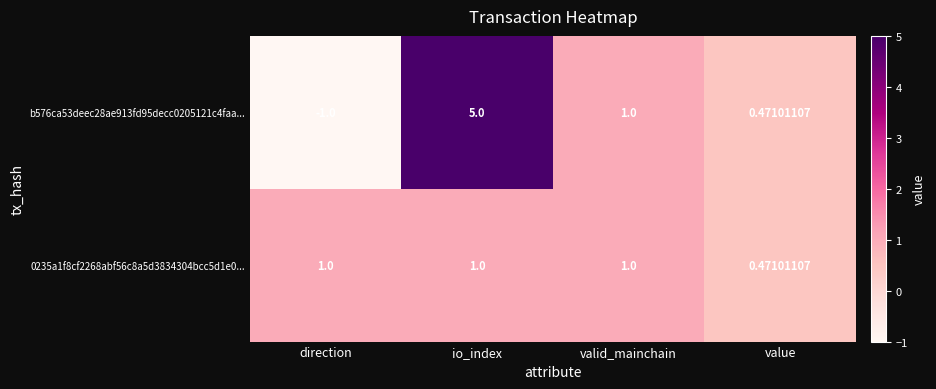

Where is 0235a1f8cf2268abf56c8a5d3834304bcc5d1e0... nearest to the value 0?

value